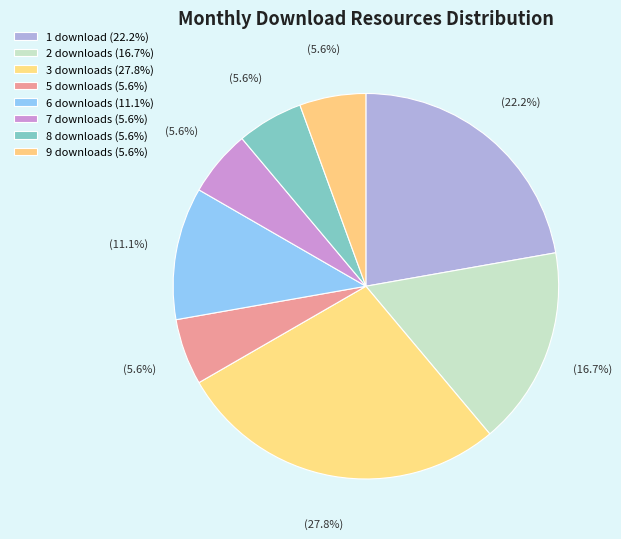

Count the number of slices in the pie.

8